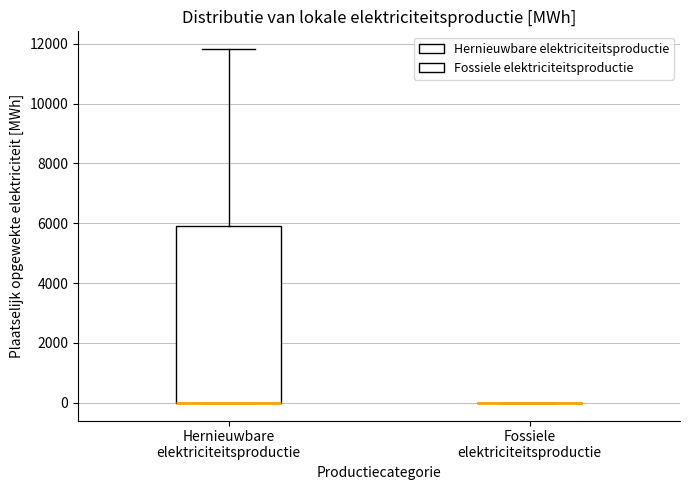

Reading left to right, read every box against the y-axis: the position of its median line, the range the box covers, and the ends of its whiskers. The values are not printed on the chart, so give them approximately, as read against the axis.

Hernieuwbare elektriciteitsproductie: median 0 (drawn on the box's lower edge), box 0 to 6000, whiskers 0 to 11800
Fossiele elektriciteitsproductie: box collapsed to a line at 0, whiskers 0 to 0